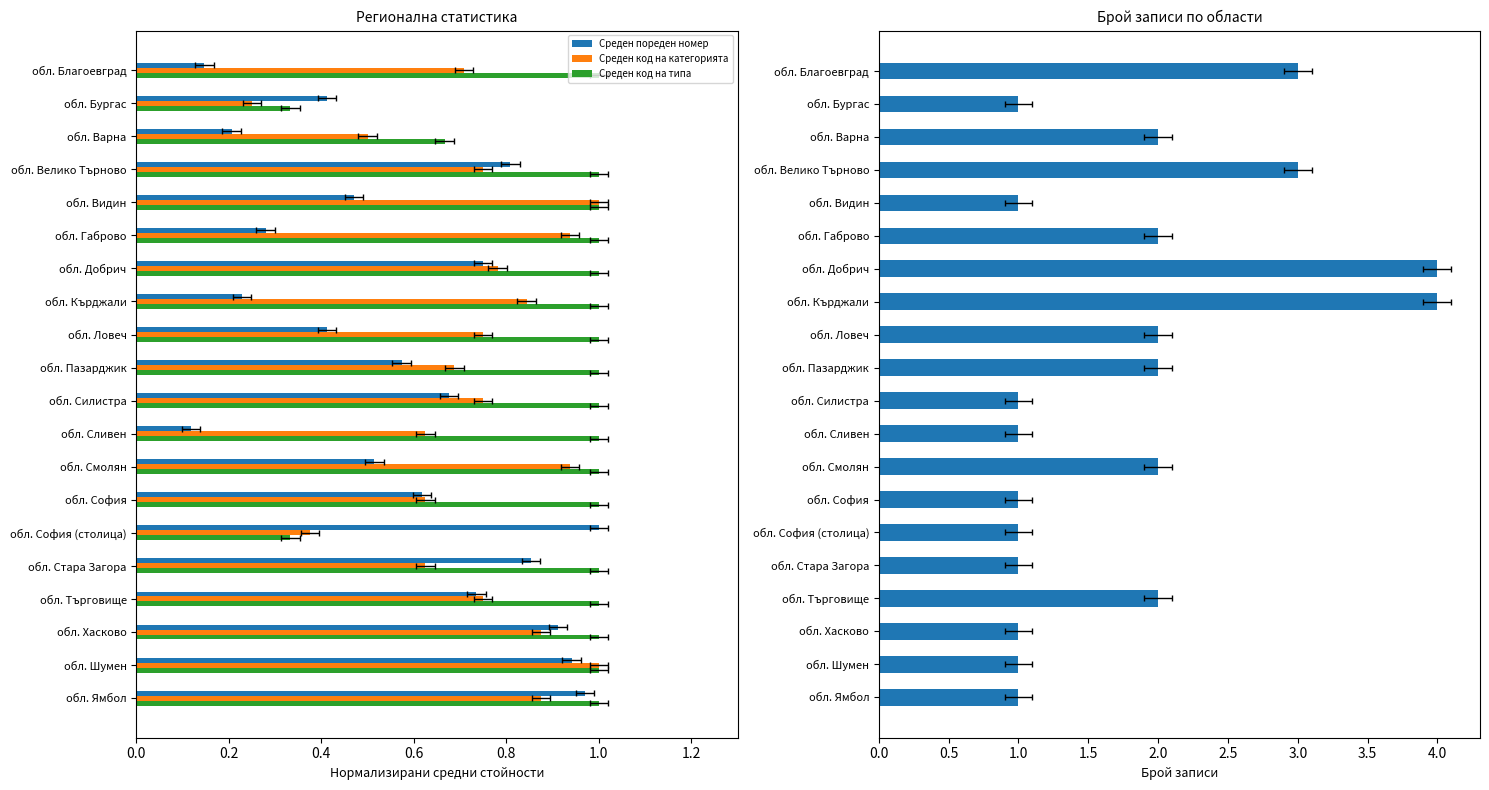

Reading left to right, extract all data points from this chart.

Среден пореден номер: 0.1	0.4	0.2	0.8	0.5	0.3	0.8	0.2	0.4	0.6	0.7	0.1	0.5	0.6	1.0	0.9	0.7	0.9	0.9	1.0
Среден код на категорията: 0.7	0.2	0.5	0.8	1.0	0.9	0.8	0.8	0.8	0.7	0.8	0.6	0.9	0.6	0.4	0.6	0.8	0.9	1.0	0.9
Среден код на типа: 1.0	0.3	0.7	1.0	1.0	1.0	1.0	1.0	1.0	1.0	1.0	1.0	1.0	1.0	0.3	1.0	1.0	1.0	1.0	1.0
Брой записи: 3.0	1.0	2.0	3.0	1.0	2.0	4.0	4.0	2.0	2.0	1.0	1.0	2.0	1.0	1.0	1.0	2.0	1.0	1.0	1.0